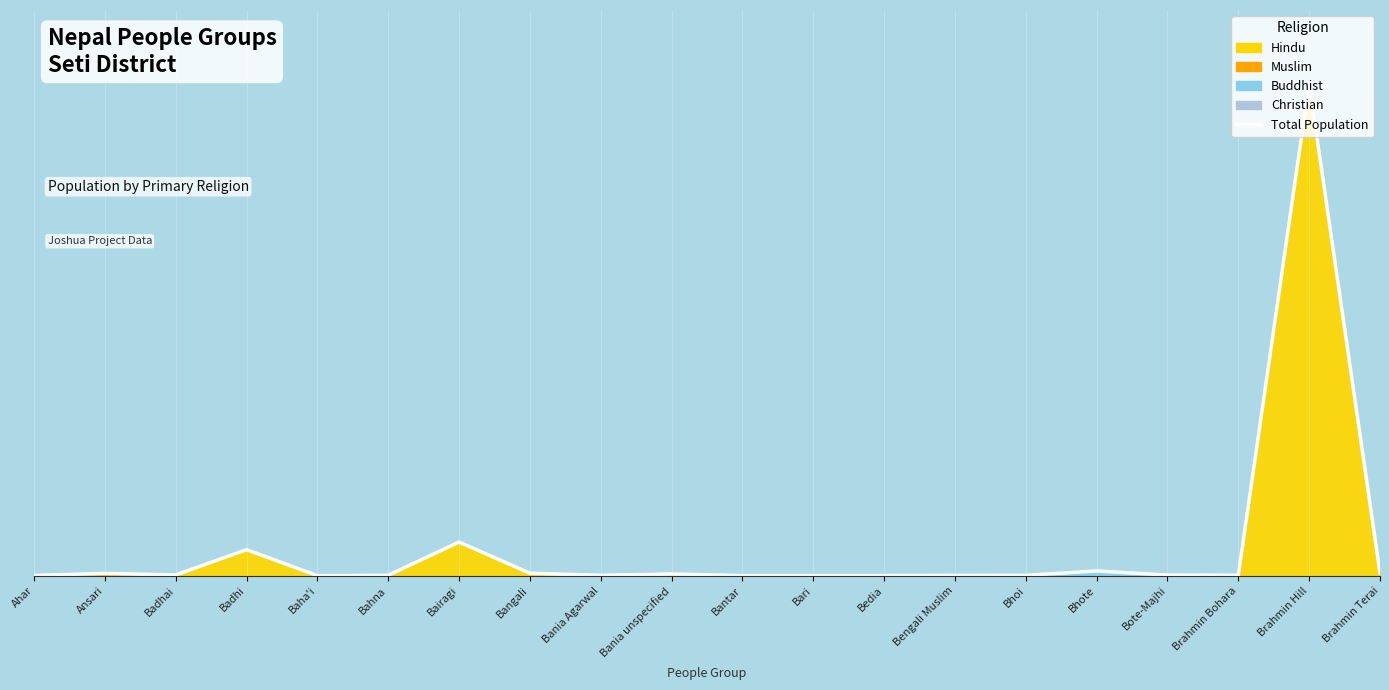

List the labels in order of value, smallest first.

Baha'i, Bantar, Bari, Bedia, Ahar, Bengali Muslim, Bhoi, Bania Agarwal, Bahna, Brahmin Bohara, Bote-Majhi, Badhai, Bania unspecified, Ansari, Bangali, Brahmin Terai, Bhote, Badhi, Bairagi, Brahmin Hill